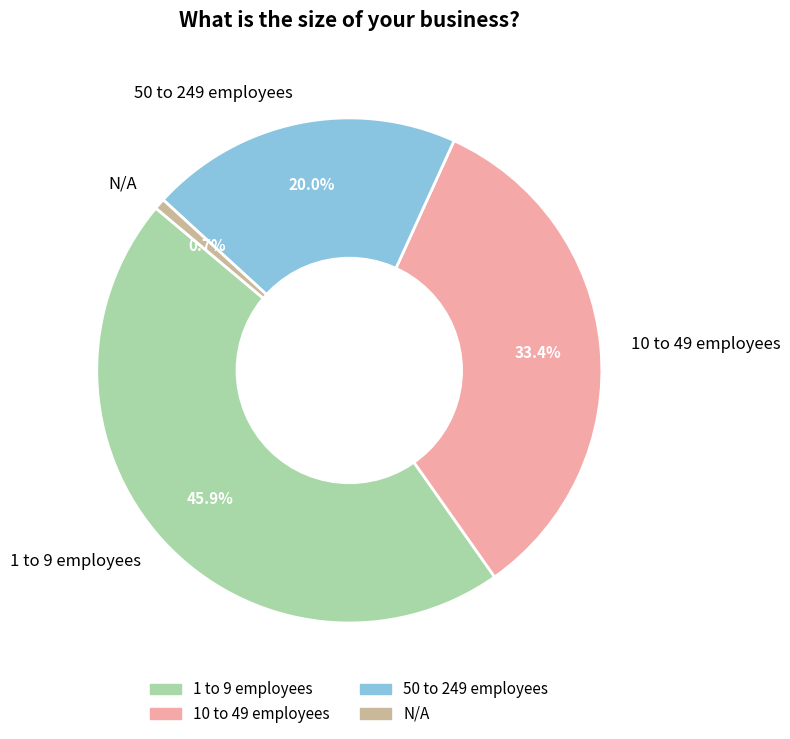

To the nearest percent, what is the difference between the largest and smallest slice percentages?

45%